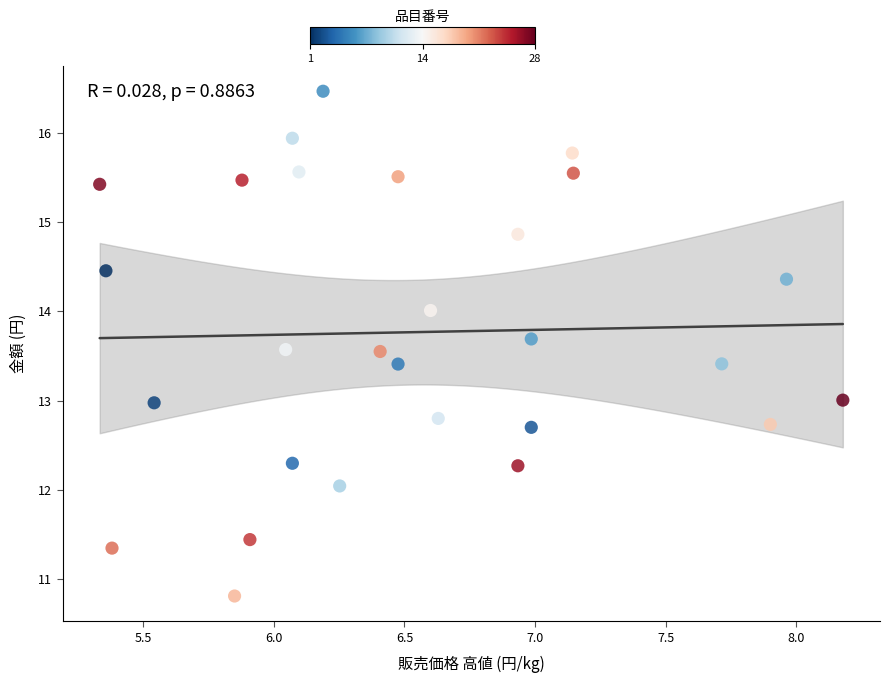

What is the range of X values (max minus min)?

2.8